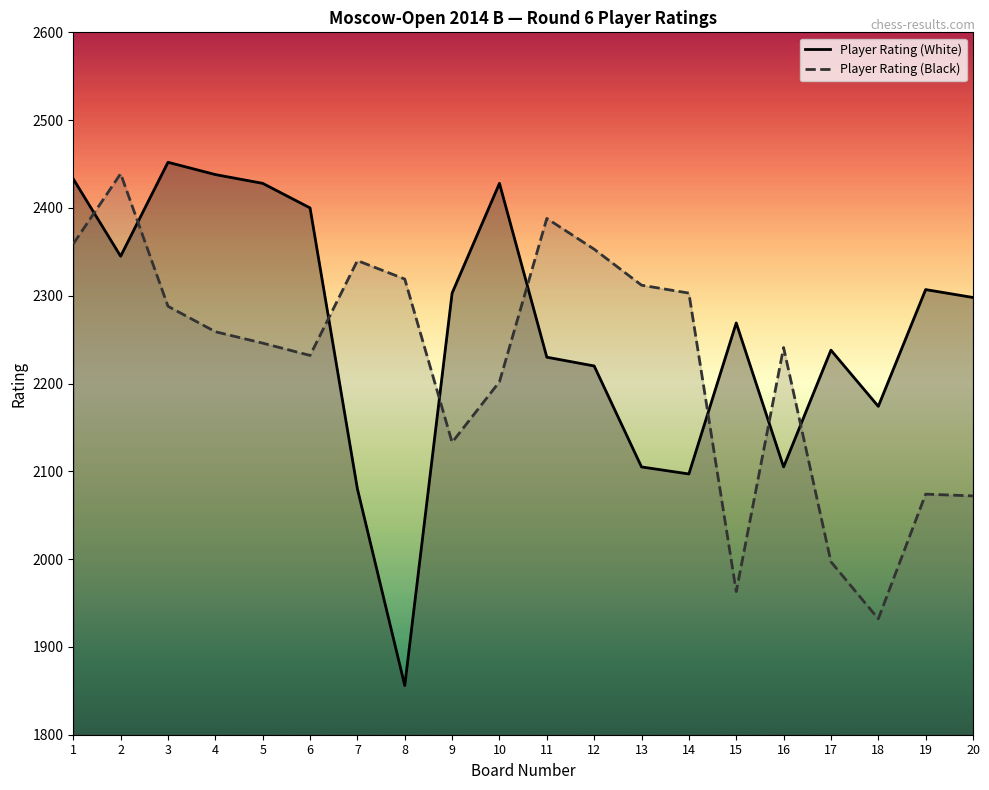

How many lines are shown in the chart?

2